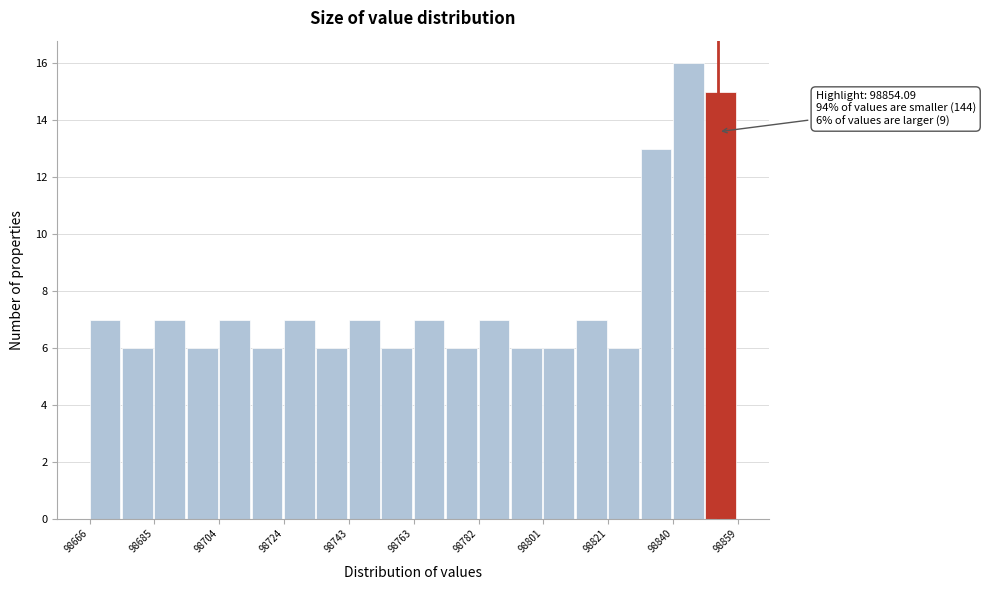

Over which range of the x-axis is the bar tallest?

98840 to 98850